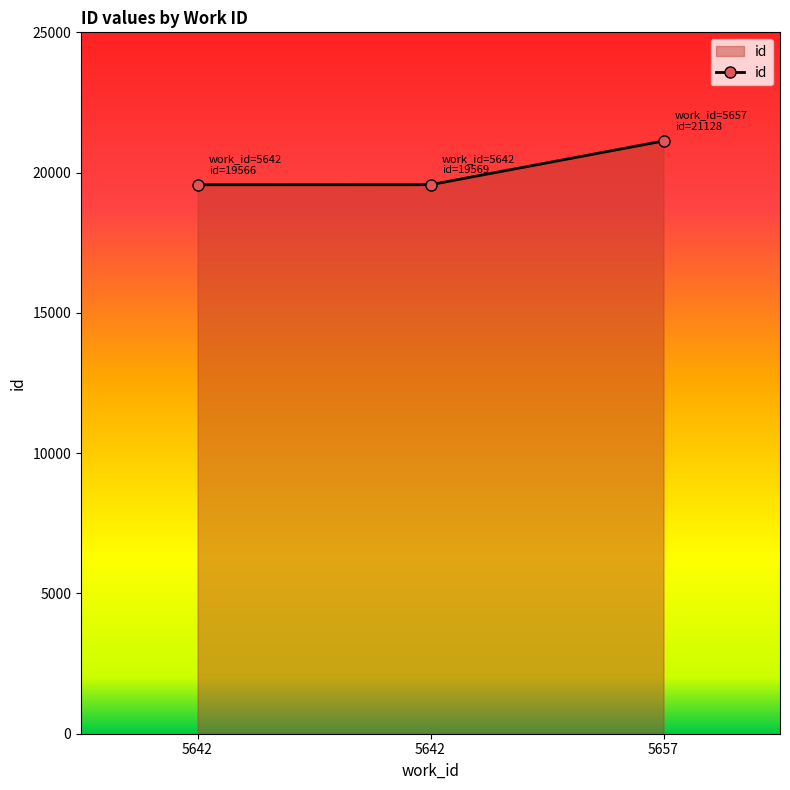

Does the chart have visible grid lines?

No